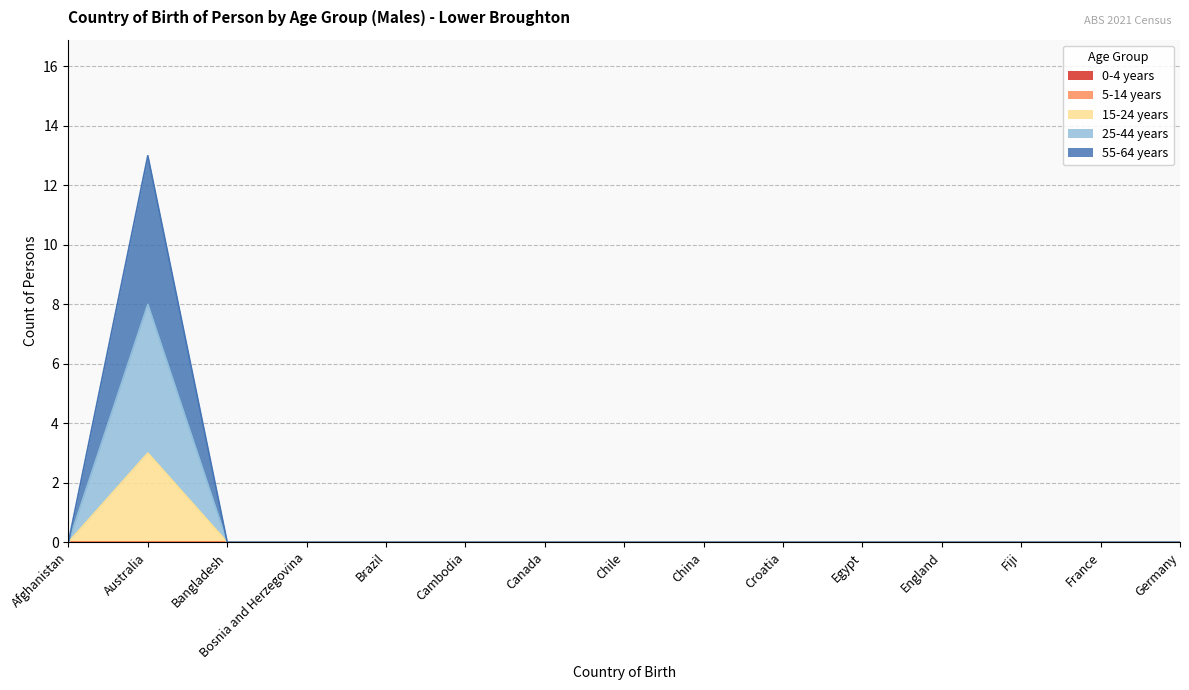

True or false: 25-44 years has more than 1 interior local peaks.

False